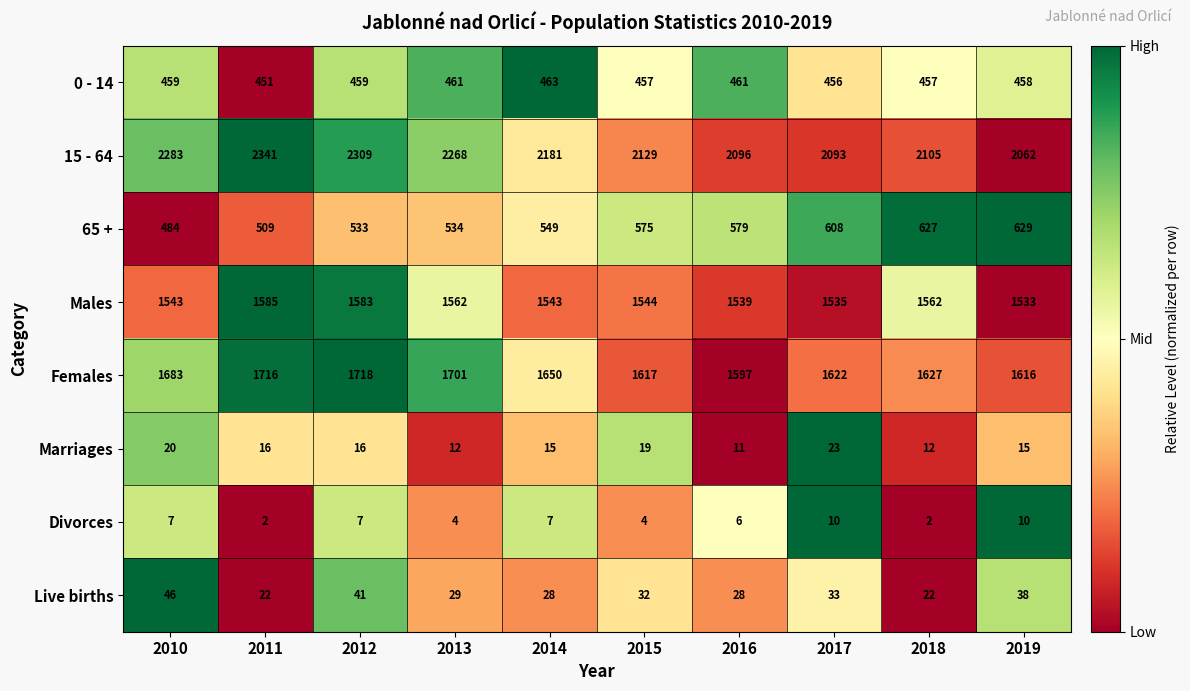

How many categories are shown in the chart?

10